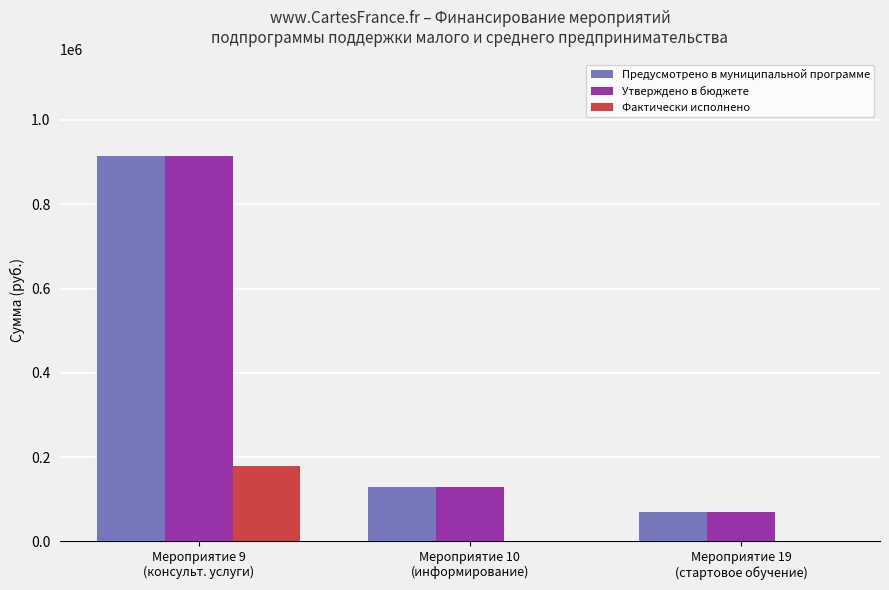

Are the bars grouped side by side (vs. stacked)?

Yes